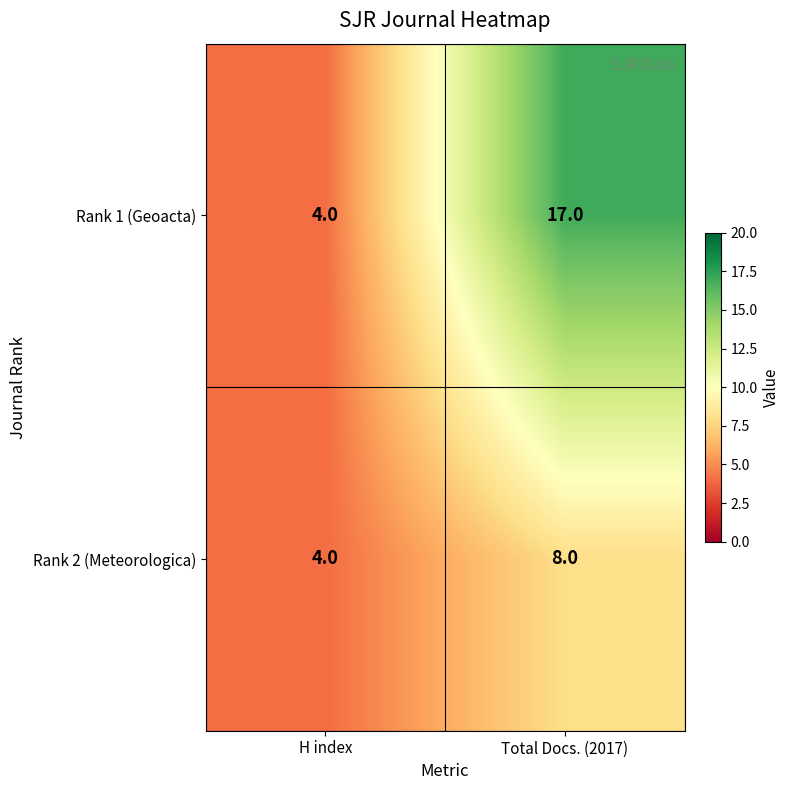

Reading right to left, transcribe all the data shown in this chart.

Rank 1 (Geoacta): 17	4
Rank 2 (Meteorologica): 8	4